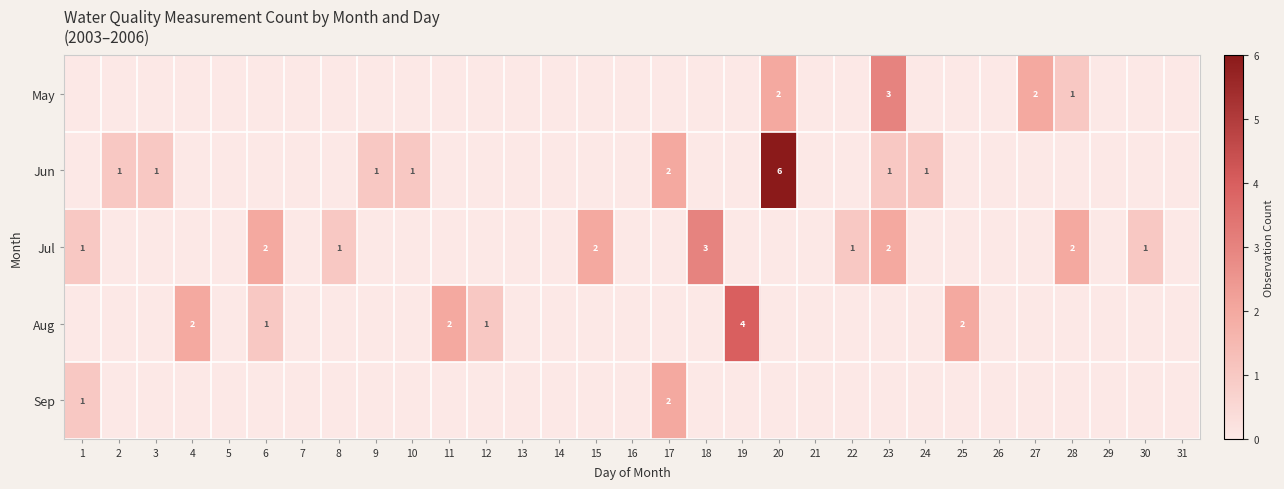

True or false: Jun has a value of 2 at 17.

True